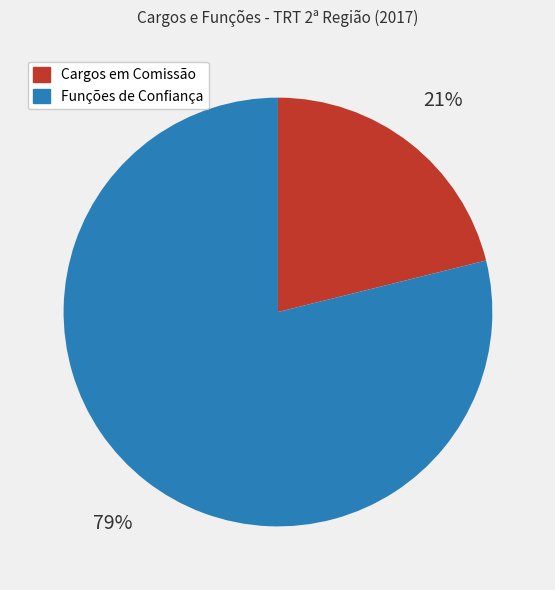

How many segments does this pie chart have?

2